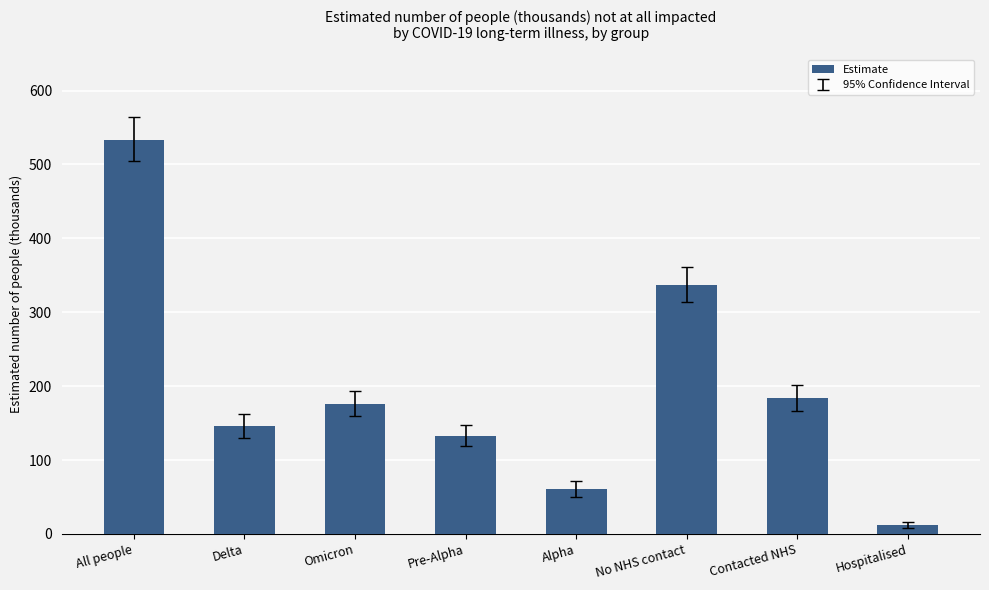

Rank the categories by value from highest to lowest.

All people, No NHS contact, Contacted NHS, Omicron, Delta, Pre-Alpha, Alpha, Hospitalised